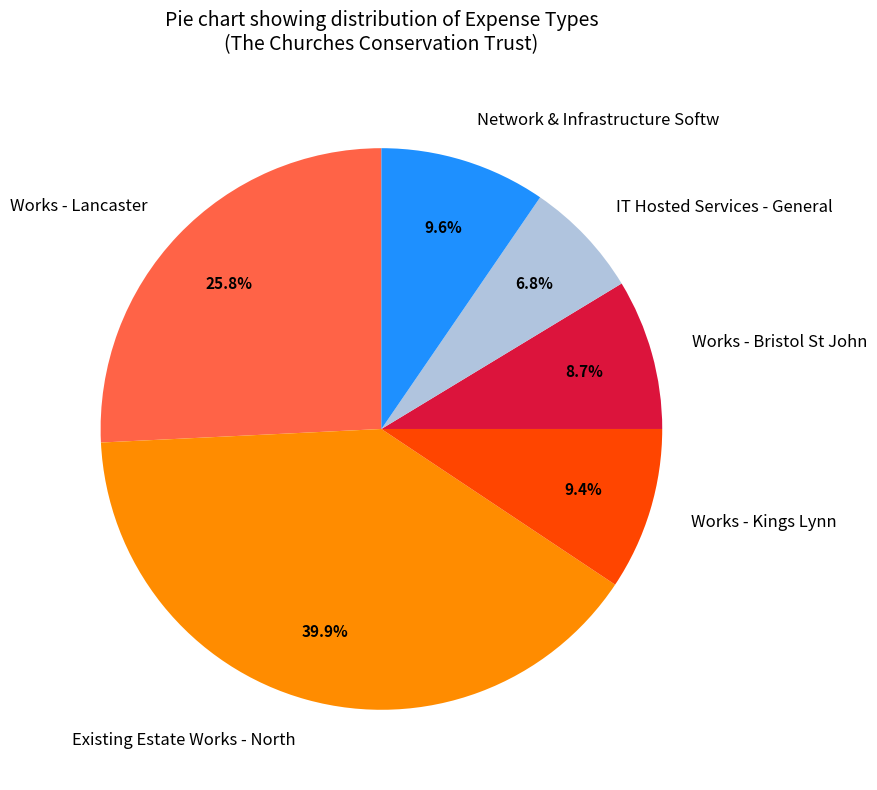

Which slice is the smallest?

IT Hosted Services - General